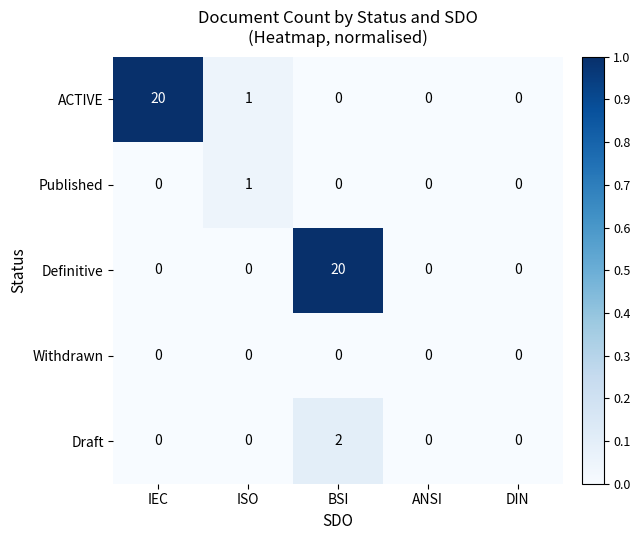

Reading right to left, what are all the values shown in this chart?

ACTIVE: 0	0	0	1	20
Published: 0	0	0	1	0
Definitive: 0	0	20	0	0
Withdrawn: 0	0	0	0	0
Draft: 0	0	2	0	0